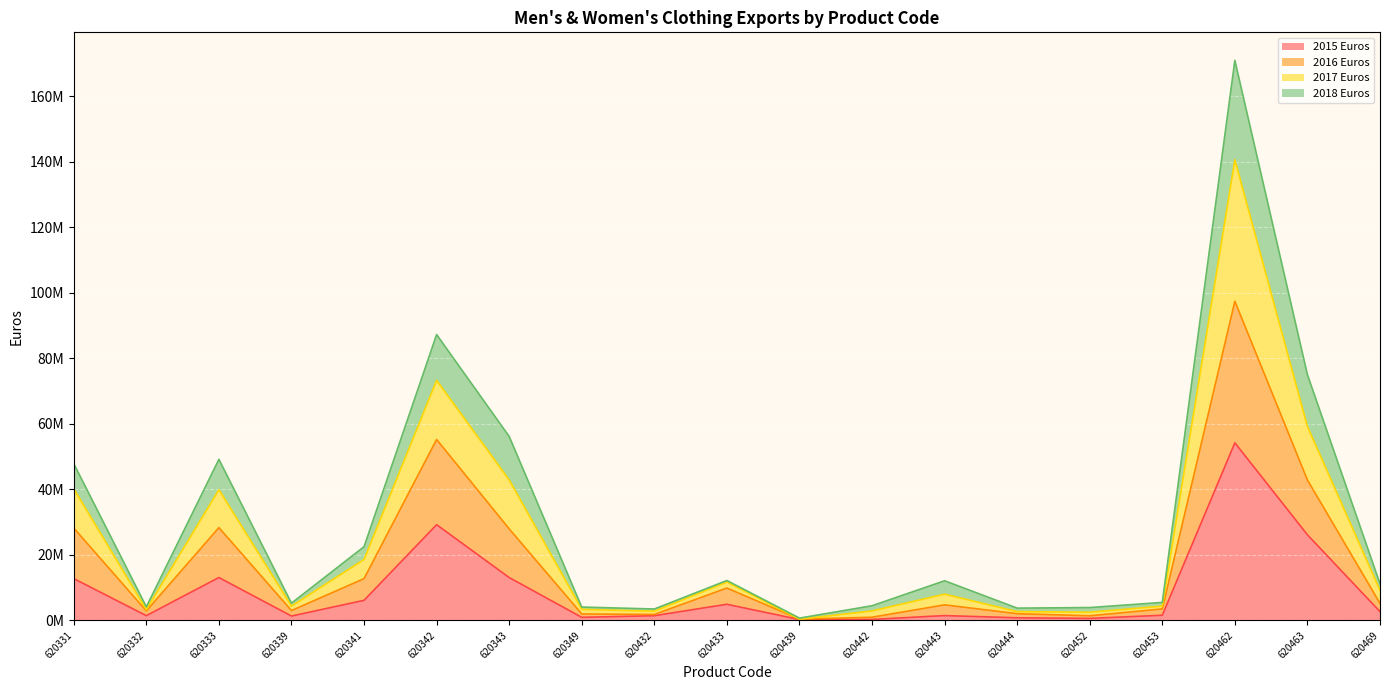

What is the difference between the second highest and minimum values in the 2016 Euros series?

54836102